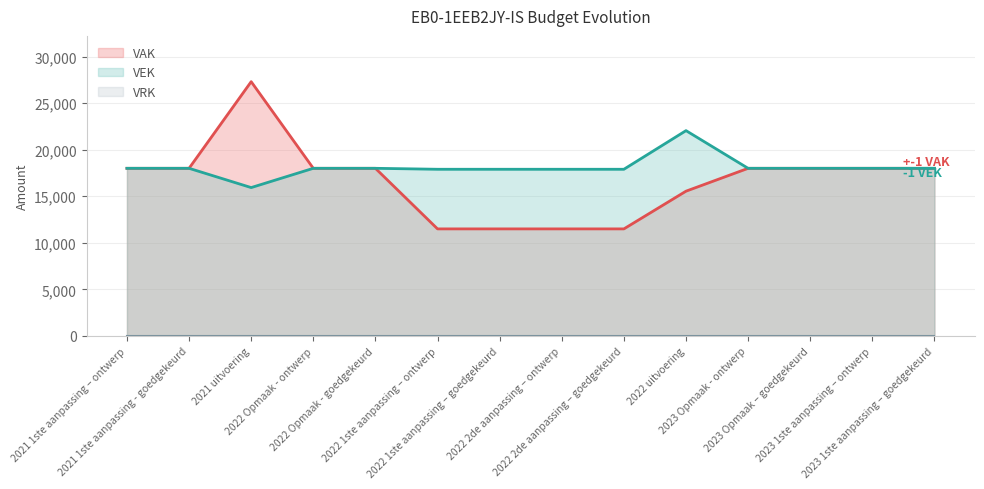

True or false: VEK and VAK cross at least once.

False